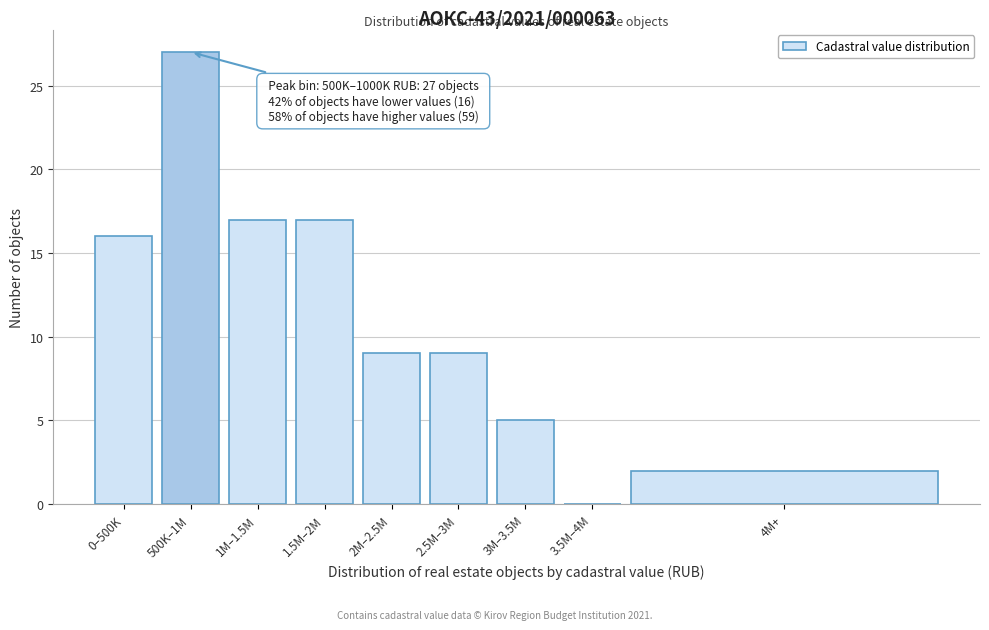

Reading left to right, list all the values displayed in this chart.

0–500K=16	500K–1M=27	1M–1.5M=17	1.5M–2M=17	2M–2.5M=9	2.5M–3M=9	3M–3.5M=5	3.5M–4M=0	4M+=2